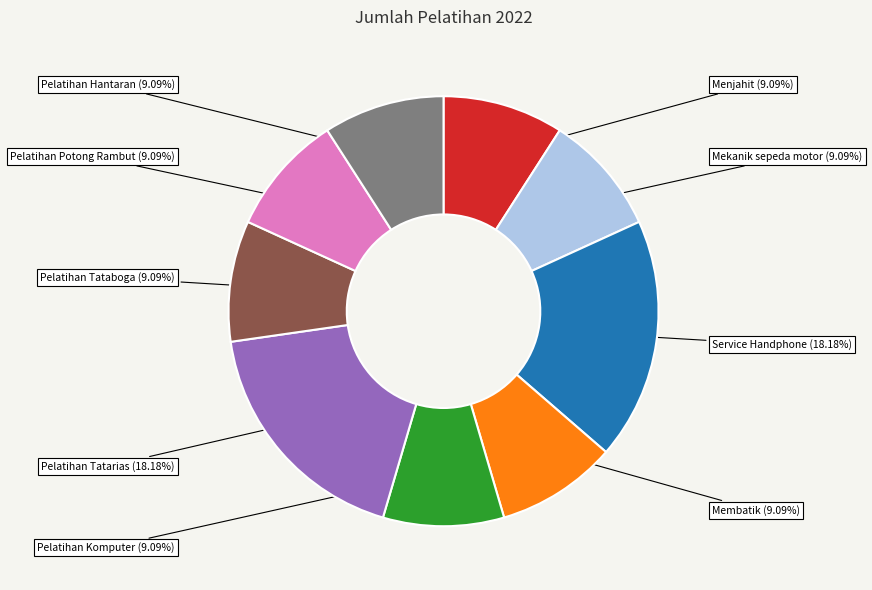

How much of the chart is everything except Mekanik sepeda motor?

90.9%